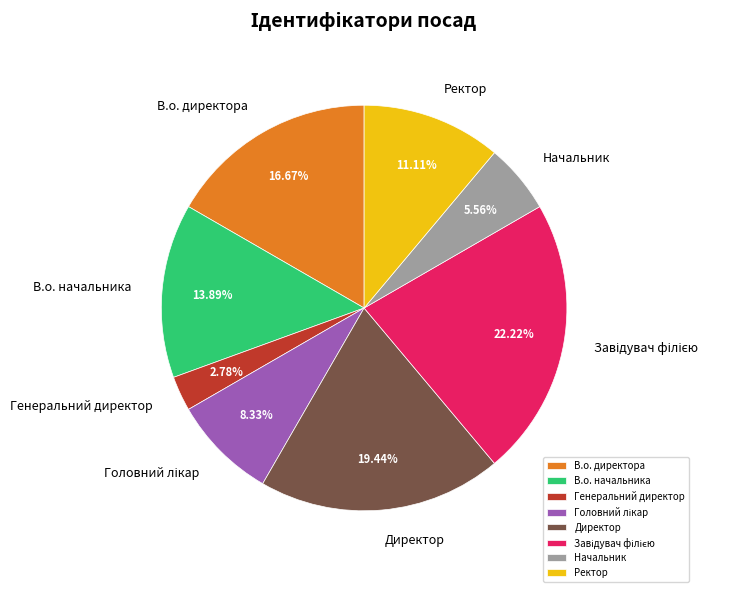

Is there a majority slice in this chart?

No